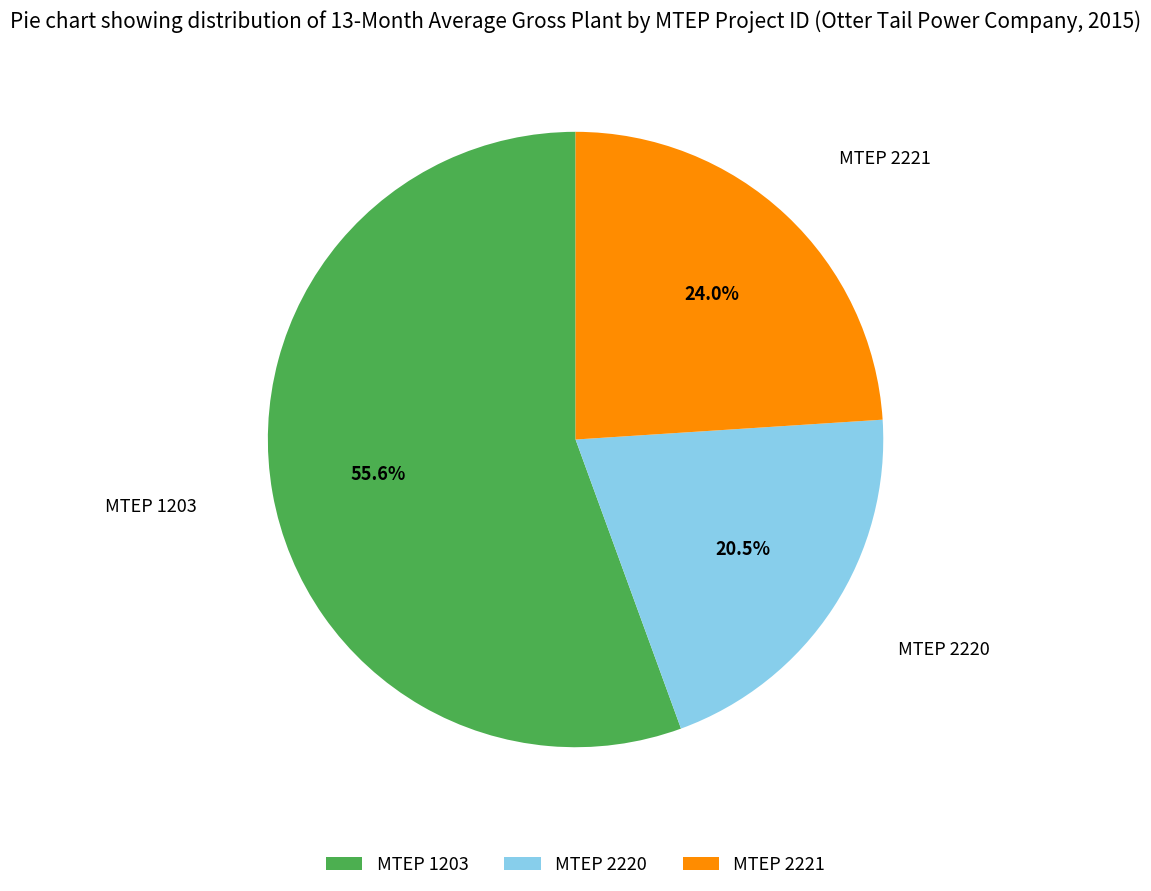

Which category has the biggest portion of the pie?

MTEP 1203